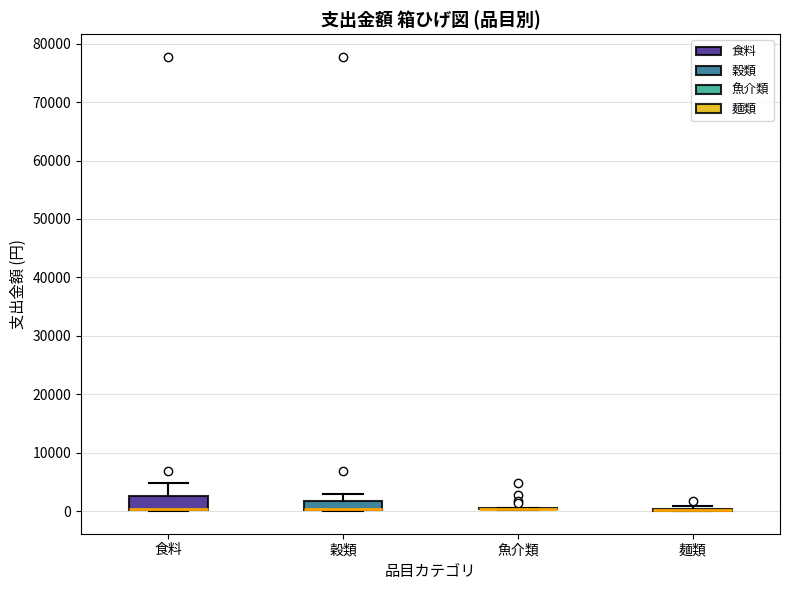

Reading left to right, transcribe this box plot: for each box, give where its median line is, the range the box spans, and where its two whiskers end, as read against the y-axis. The values are not printed on the chart, so give them approximately, as read against the axis.

食料: median 0 (drawn on the box's lower edge), box 0 to 3000, whiskers 0 to 5000
穀類: median 0 (drawn on the box's lower edge), box 0 to 2000, whiskers 0 to 3000
魚介類: box collapsed to a line at 0, whiskers 0 to 1000
麺類: box collapsed to a line at 0, whiskers 0 to 1000